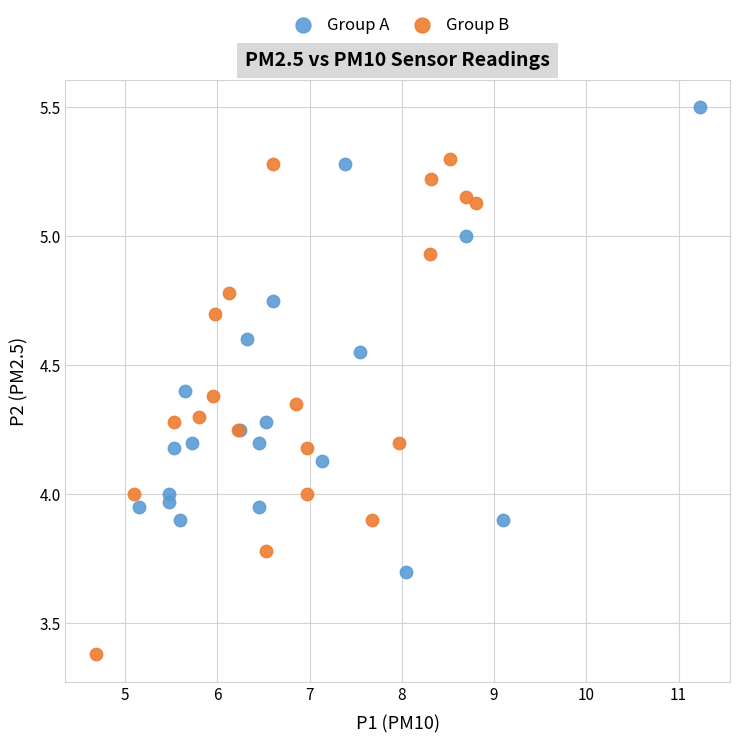

Which series contains the lowest Y value?

Group B